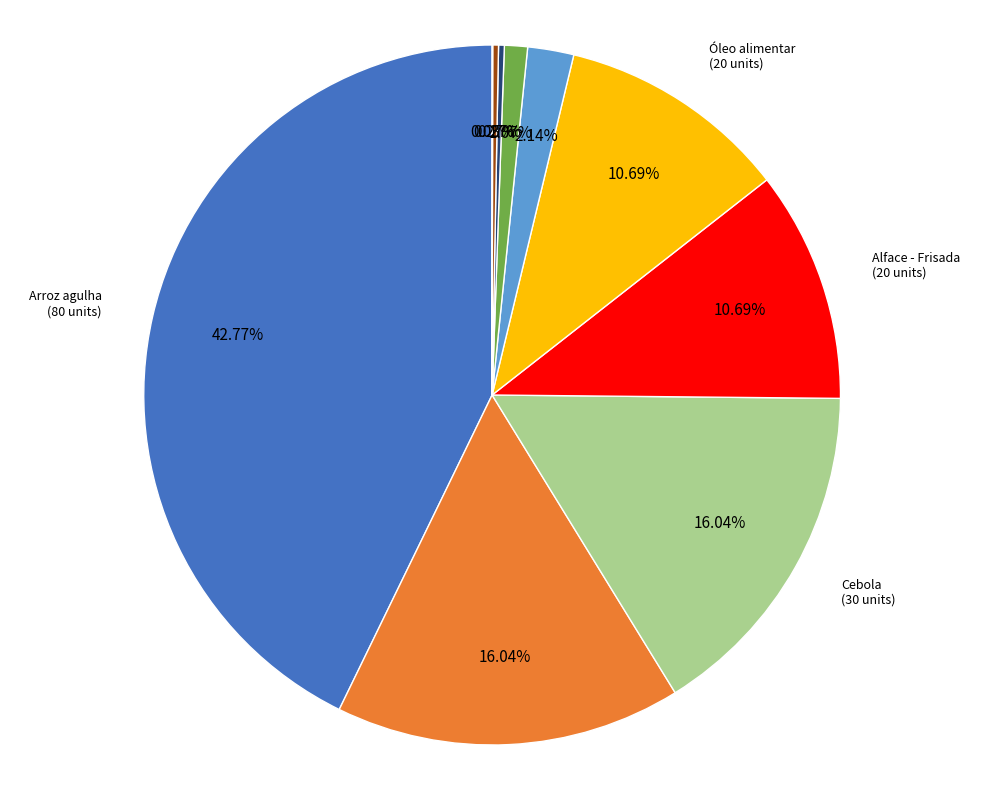

Is there a majority slice in this chart?

No